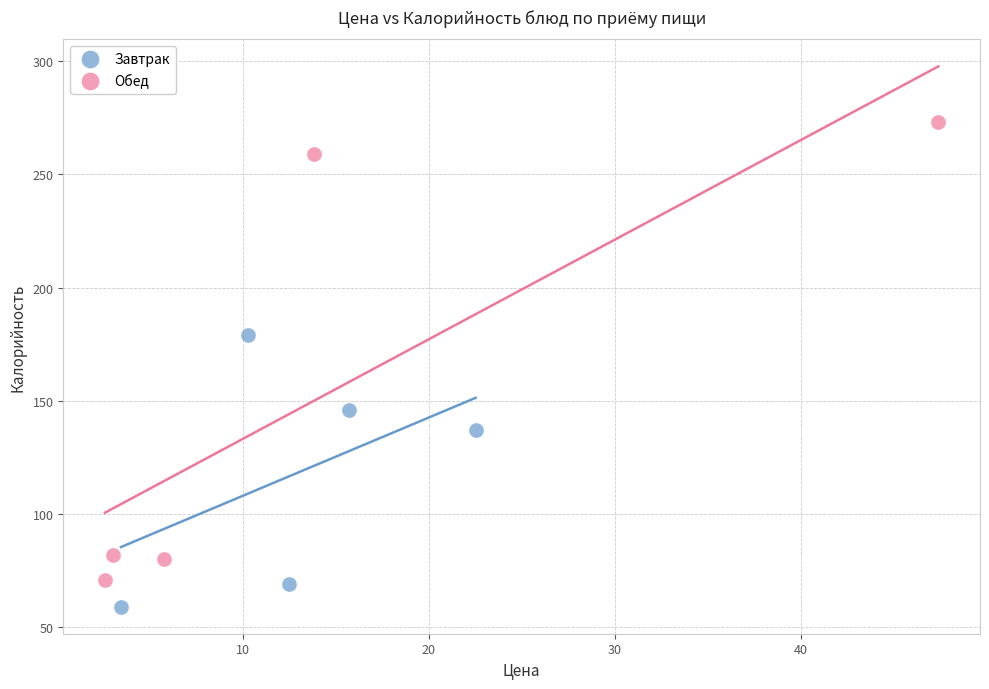

Which series contains the highest Y value?

Обед